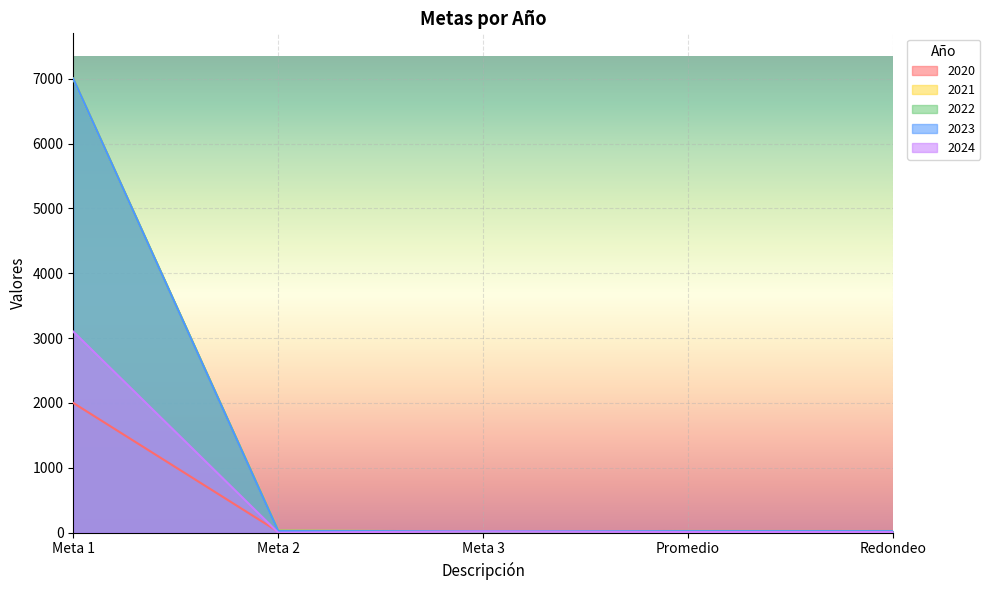

How many data points in 2023 are less than 22?

2